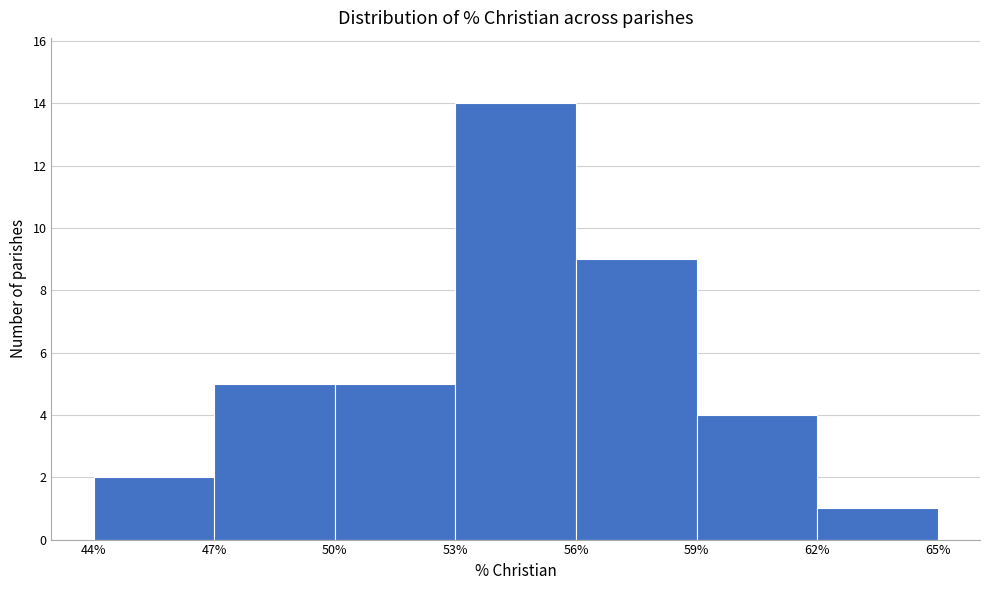

Which range on the x-axis has the tallest bar?

53% to 56%